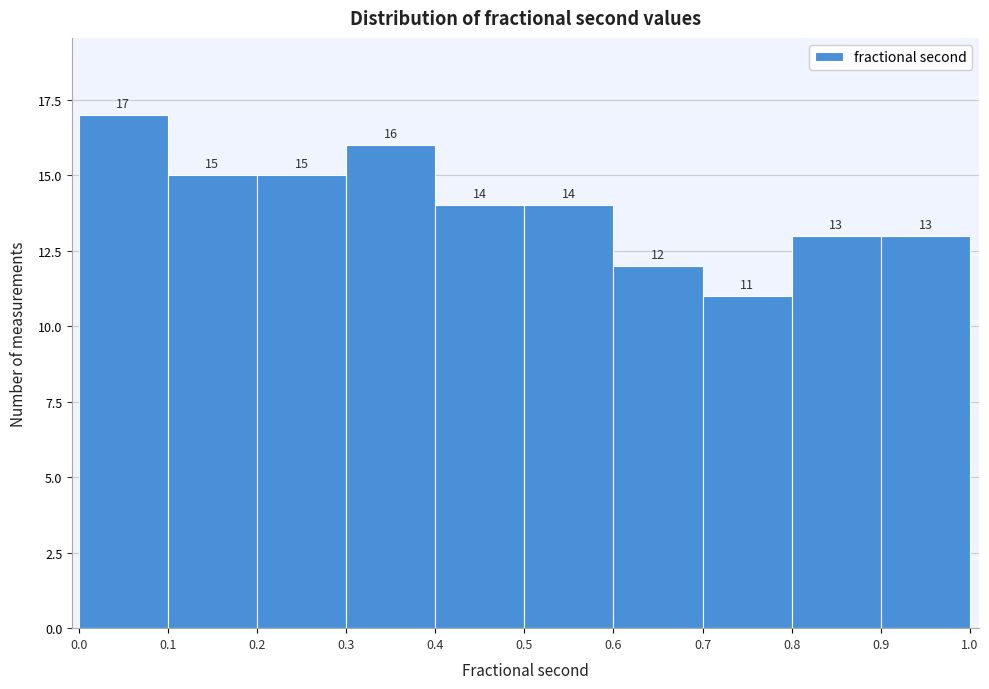

Reading left to right, transcribe this chart: for each bar, give the range it covers on the x-axis and its height.

0.0 to 0.1: 17
0.1 to 0.2: 15
0.2 to 0.3: 15
0.3 to 0.4: 16
0.4 to 0.5: 14
0.5 to 0.6: 14
0.6 to 0.7: 12
0.7 to 0.8: 11
0.8 to 0.9: 13
0.9 to 1.0: 13